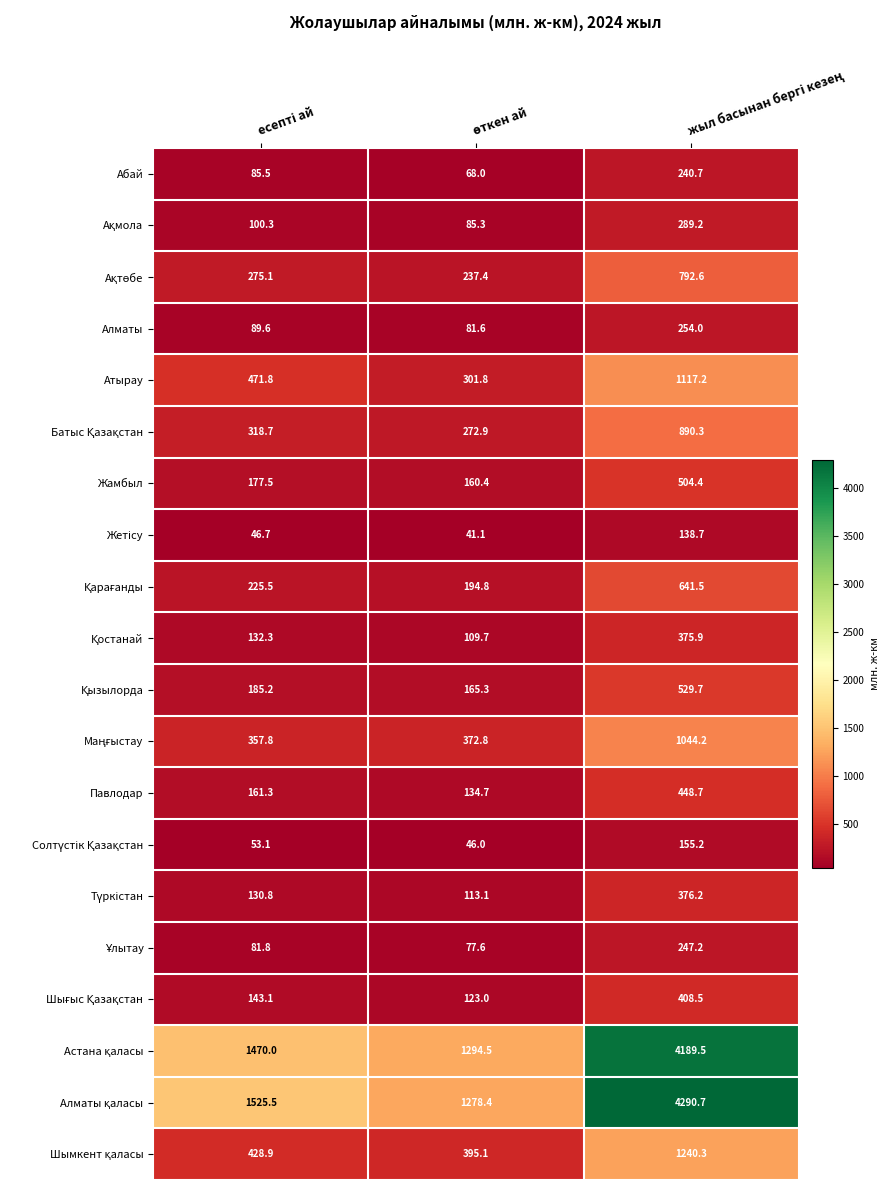

What is the average value of the Алматы series?

141.7